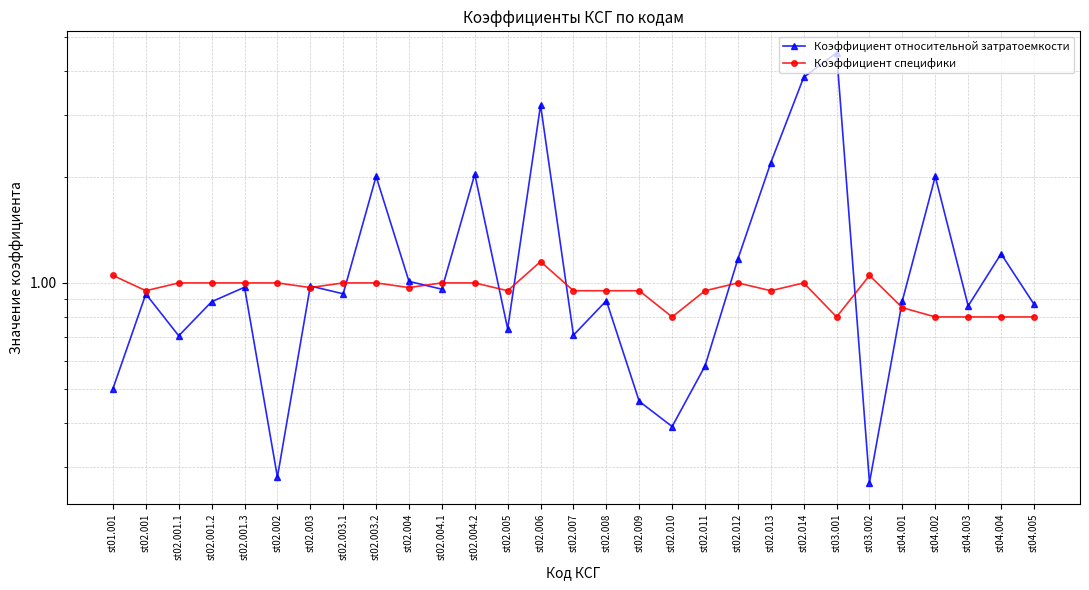

Is this an area chart (filled region under the line)?

No